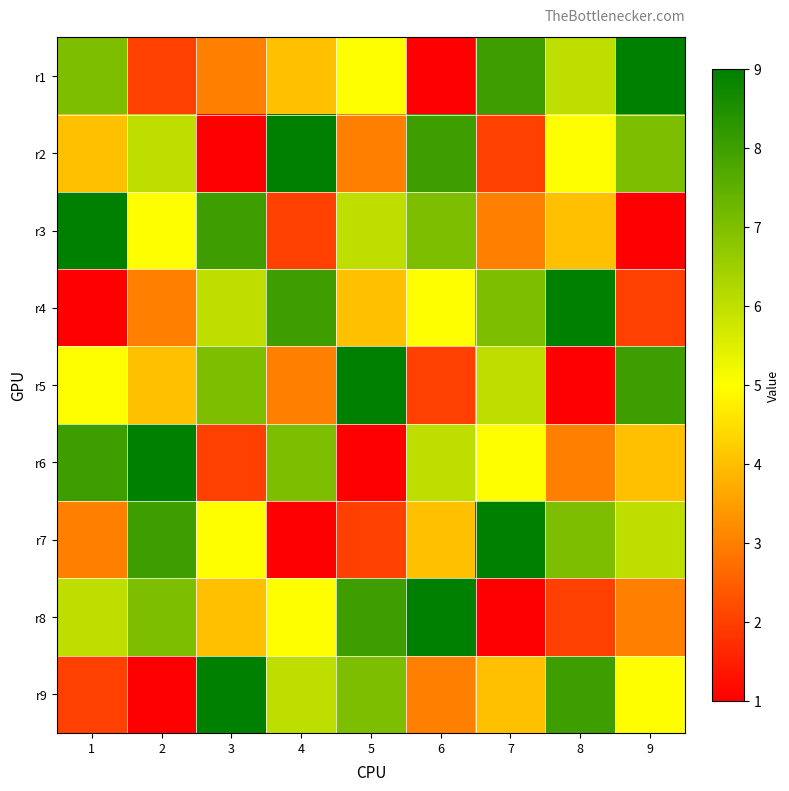

Reading left to right, transcribe all the data shown in this chart.

r1: 1=7	2=2	3=3	4=4	5=5	6=1	7=8	8=6	9=9
r2: 1=4	2=6	3=1	4=9	5=3	6=8	7=2	8=5	9=7
r3: 1=9	2=5	3=8	4=2	5=6	6=7	7=3	8=4	9=1
r4: 1=1	2=3	3=6	4=8	5=4	6=5	7=7	8=9	9=2
r5: 1=5	2=4	3=7	4=3	5=9	6=2	7=6	8=1	9=8
r6: 1=8	2=9	3=2	4=7	5=1	6=6	7=5	8=3	9=4
r7: 1=3	2=8	3=5	4=1	5=2	6=4	7=9	8=7	9=6
r8: 1=6	2=7	3=4	4=5	5=8	6=9	7=1	8=2	9=3
r9: 1=2	2=1	3=9	4=6	5=7	6=3	7=4	8=8	9=5